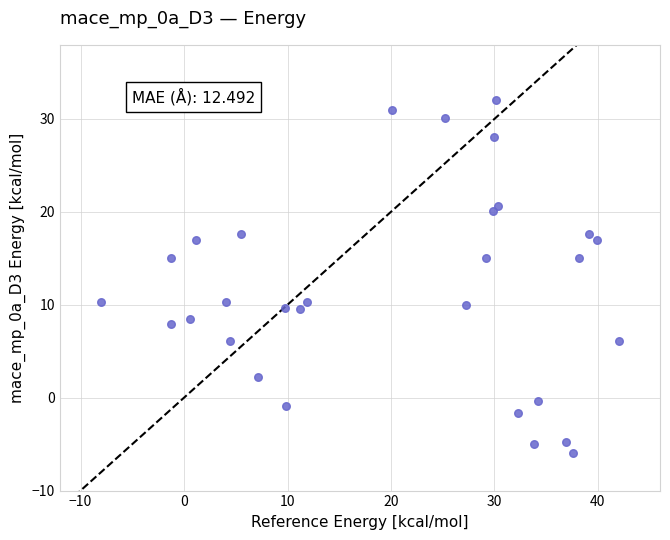

What is the range of X values (max minus min)?

50.0